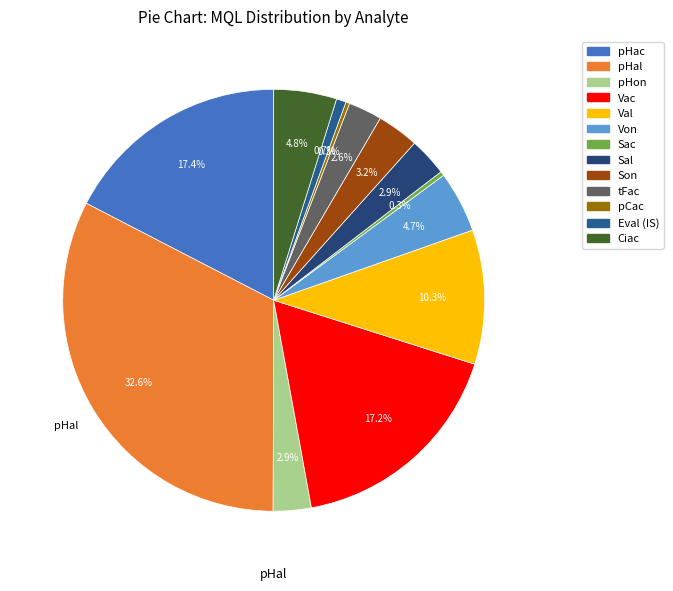

How many slices are in this pie chart?

13